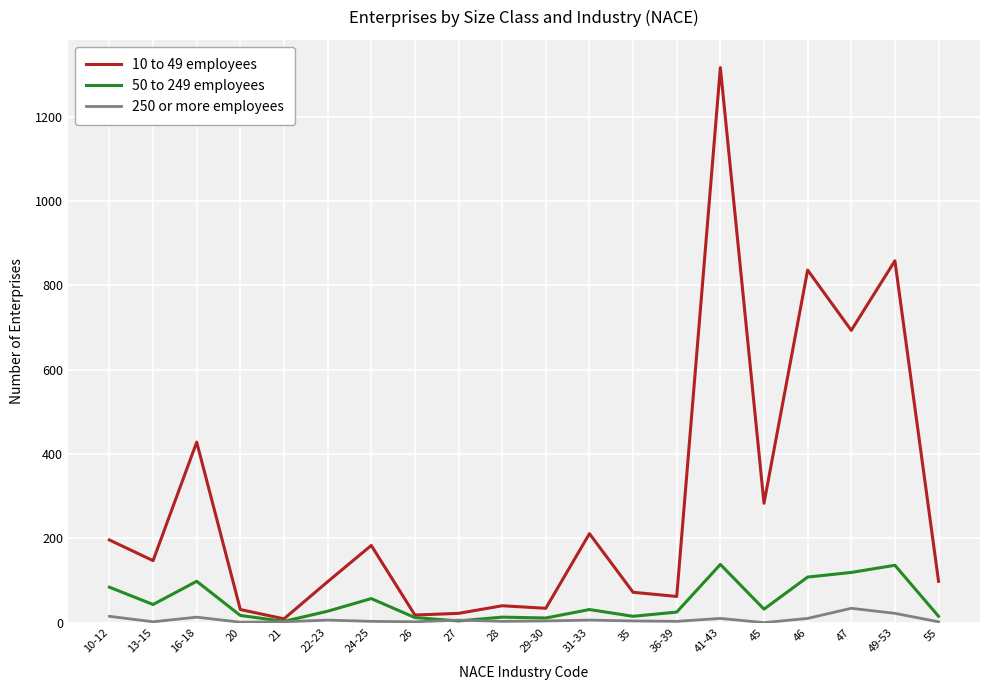

Which series has the widest spread of values?

10 to 49 employees